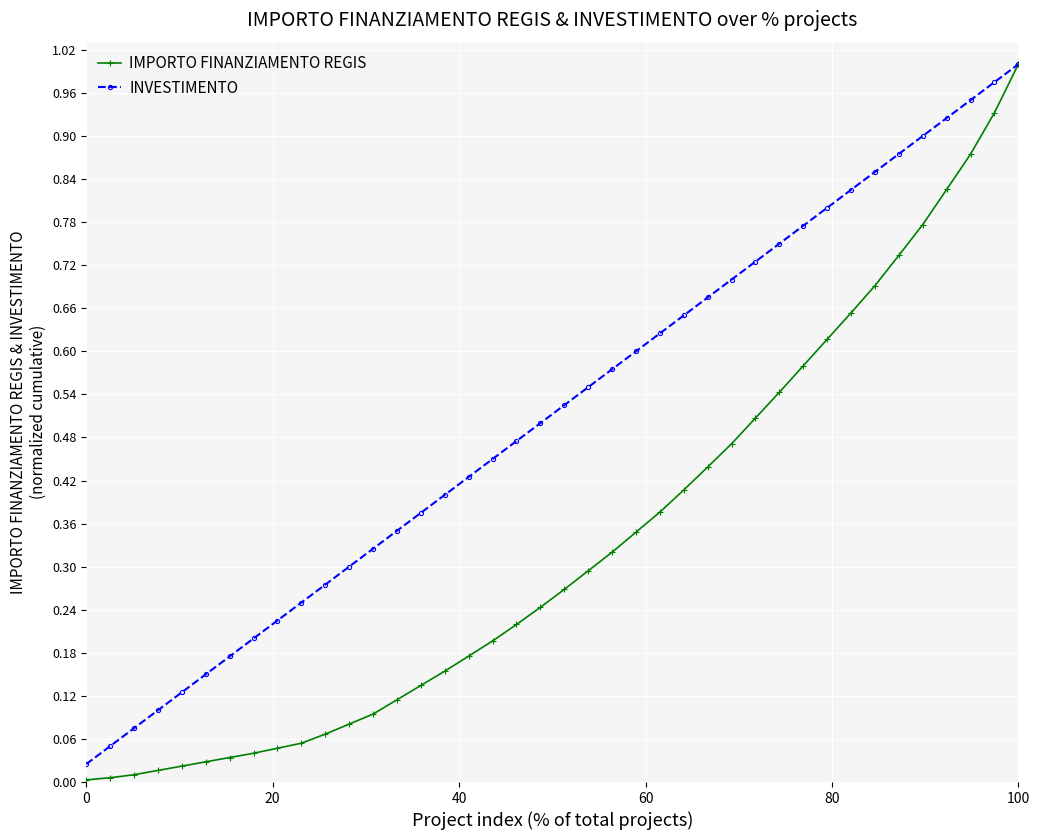

Is this an area chart (filled region under the line)?

No